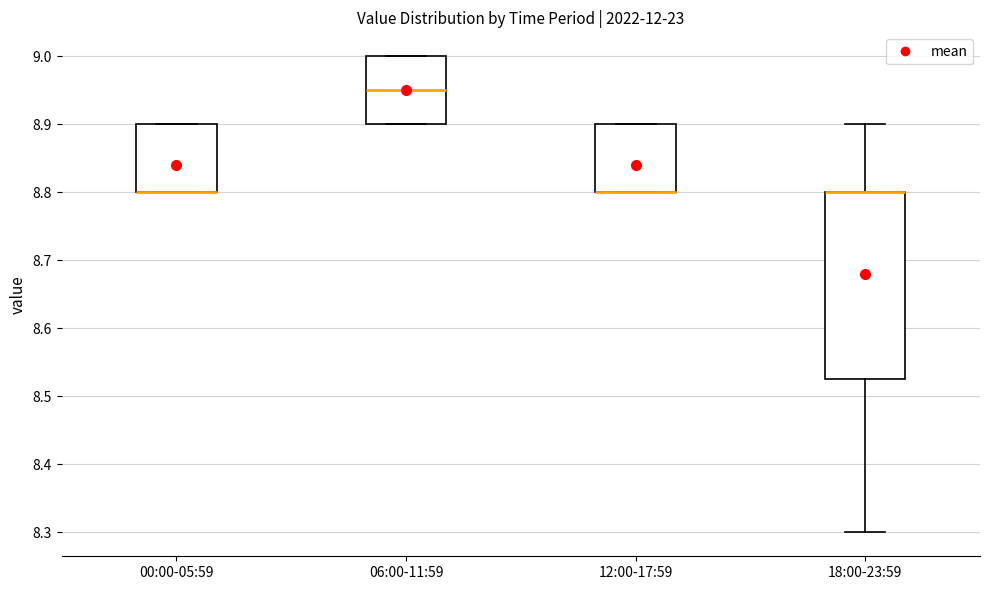

Where is the lower edge of the box for 00:00-05:59 on the y-axis? The values are not printed on the chart, so give them approximately, as read against the axis.

8.80